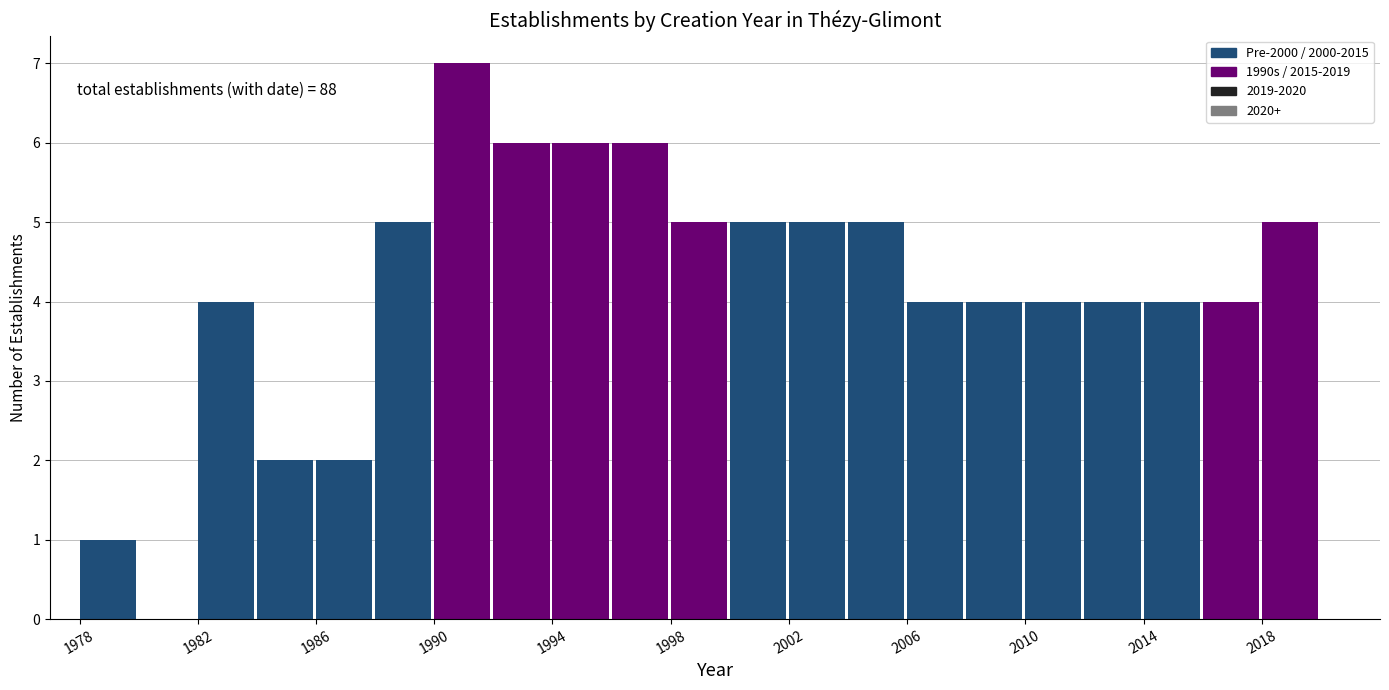

Over which range of the x-axis is the bar tallest?

1990 to 1992